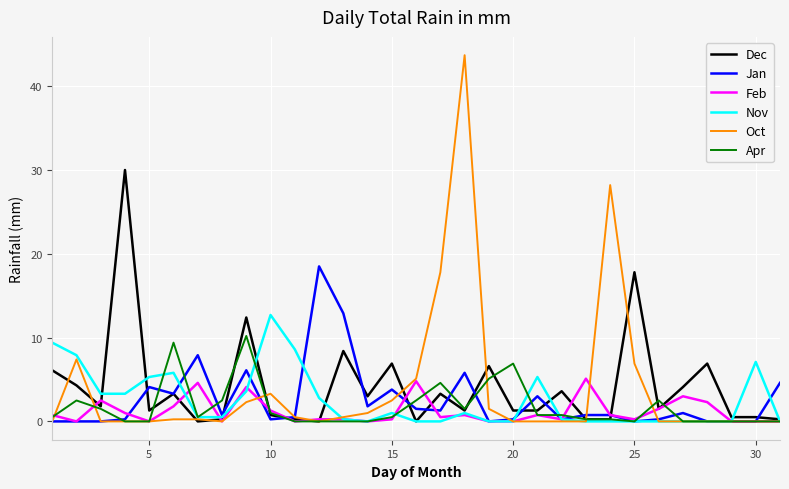

Rank the series by their maximum value, from lowest to highest.

Feb, Apr, Nov, Jan, Dec, Oct